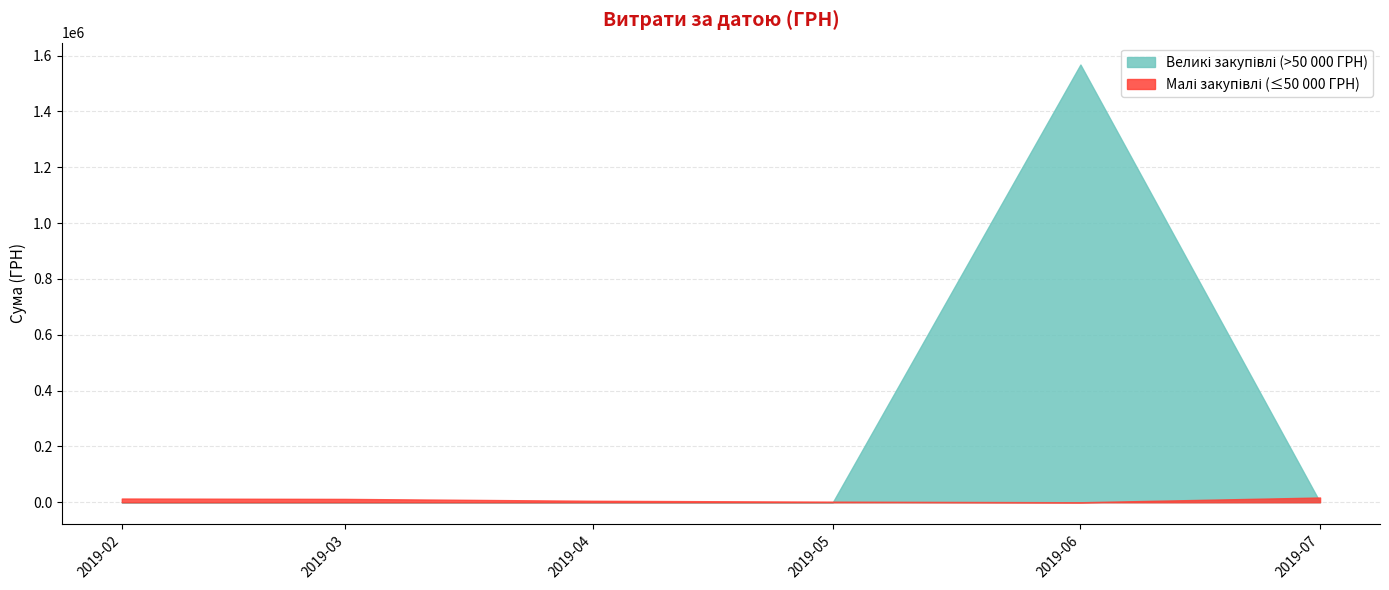

What is the maximum value shown in the chart?

1568189.9